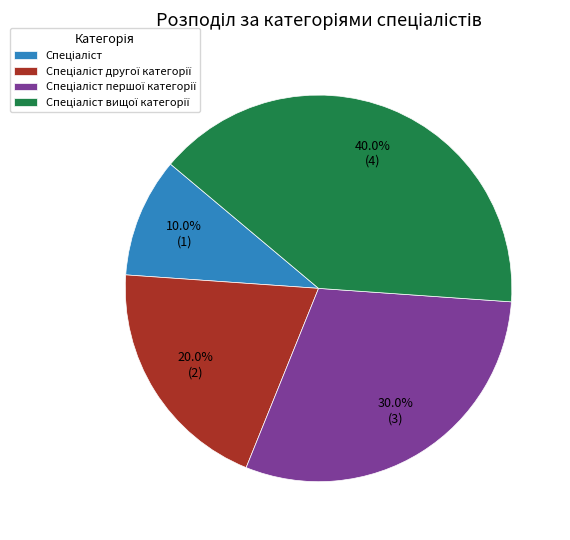

Is there a majority slice in this chart?

No